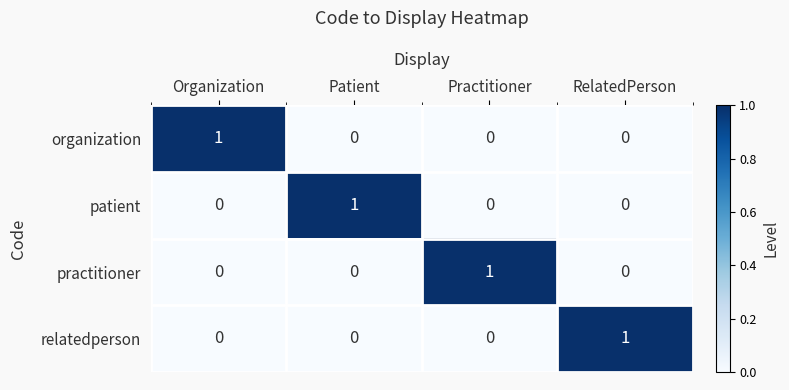

Which category has the highest value in the patient series?

Patient